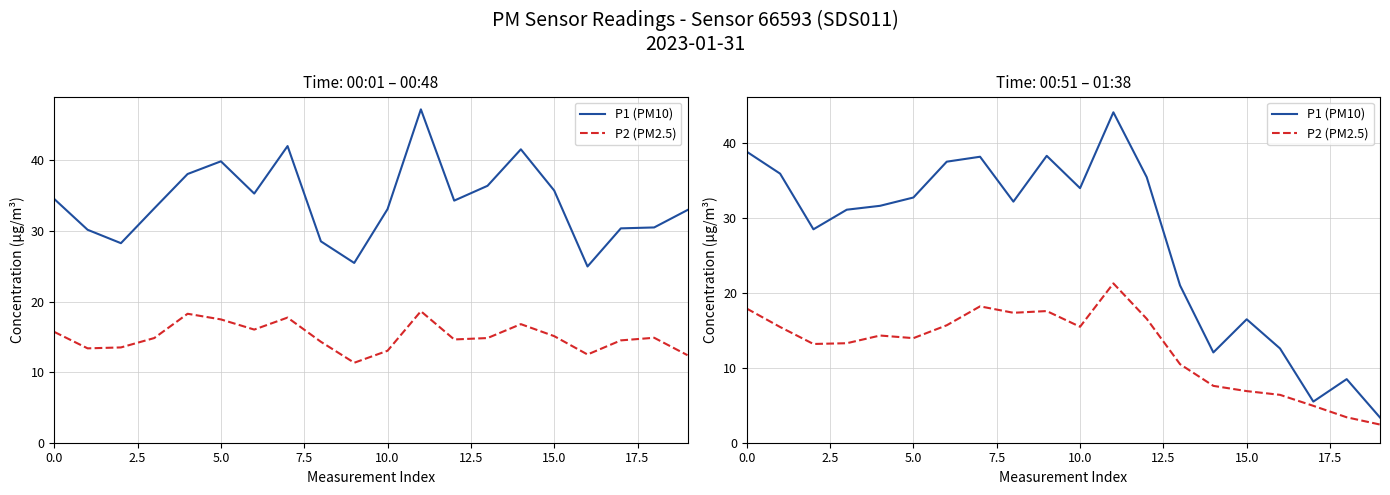

Does the chart have visible grid lines?

Yes